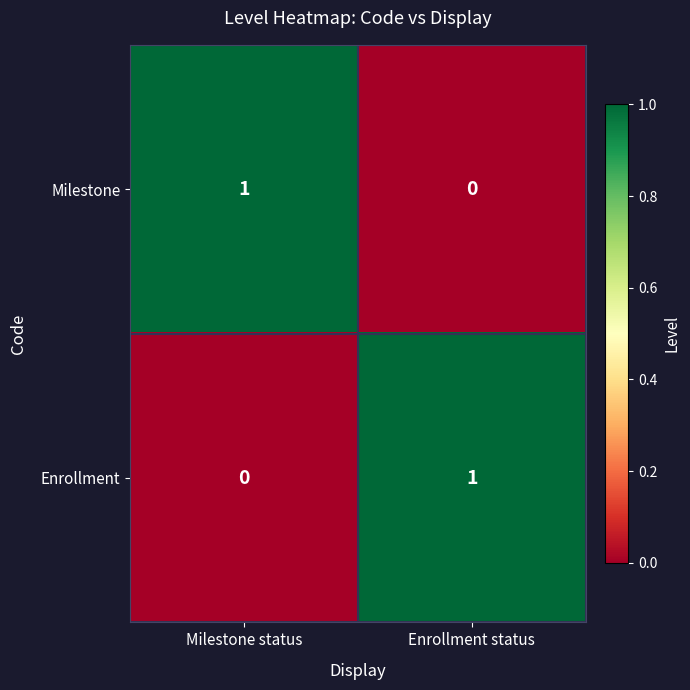

What is the greatest value displayed?

1